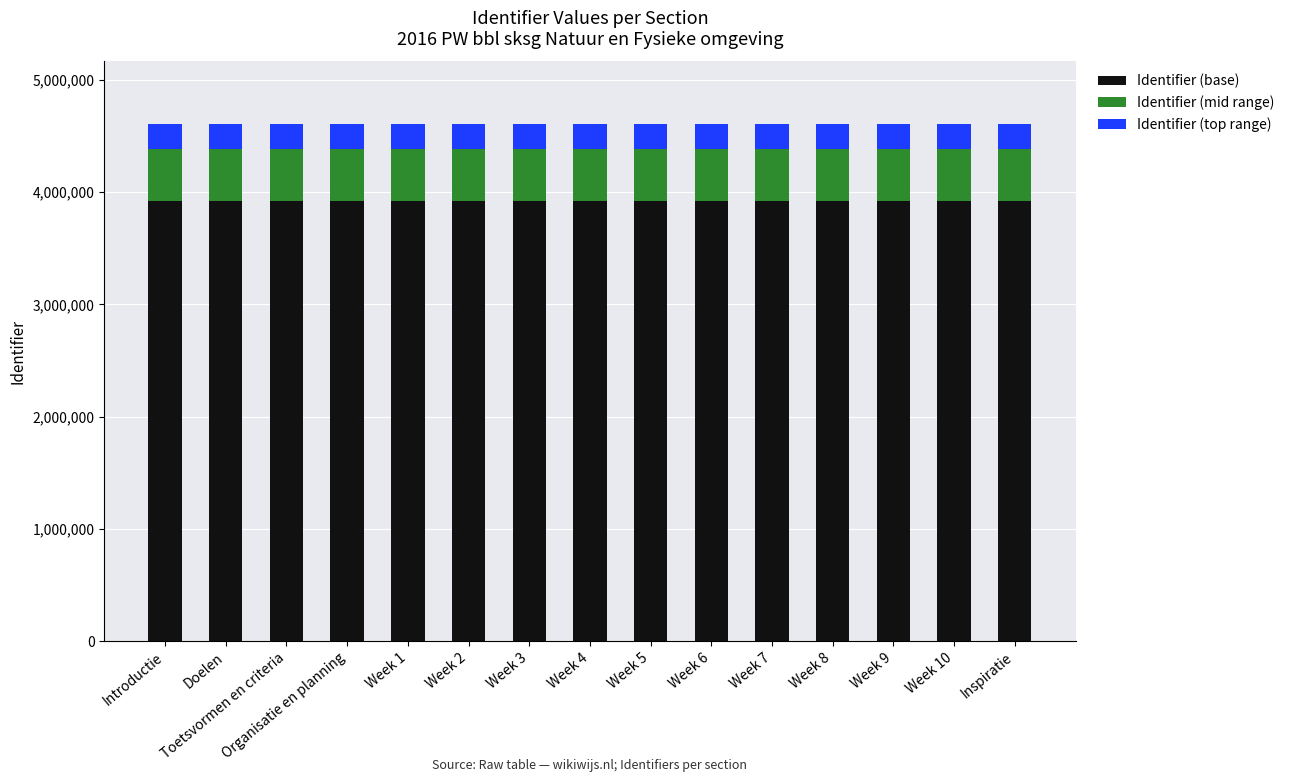

Is it true that Identifier (base) equals 3917295.5 at Inspiratie?

True